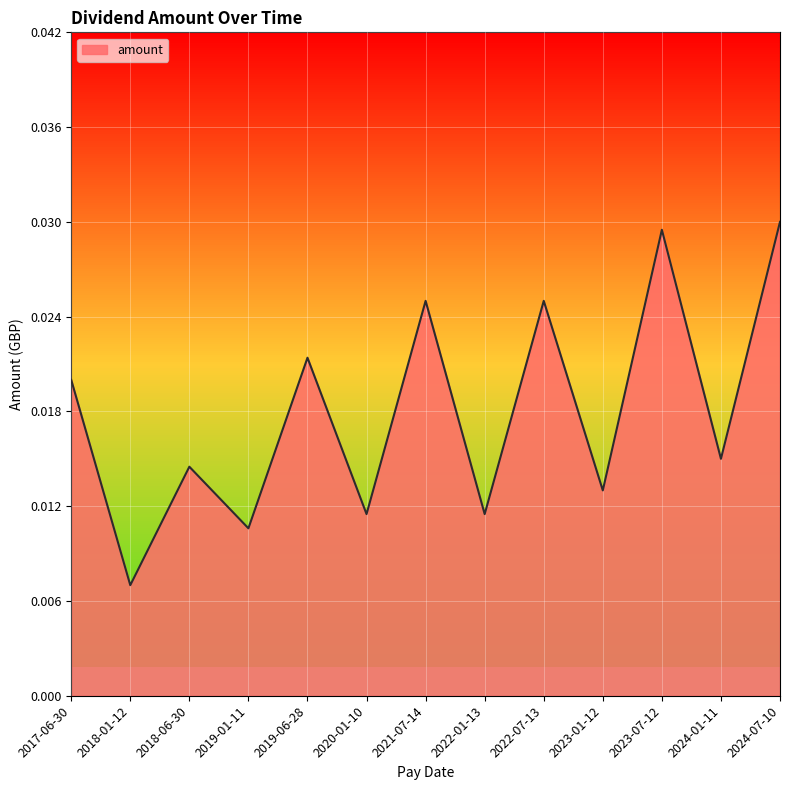

Between 2019-06-28 and 2020-01-10, which is larger?

2019-06-28